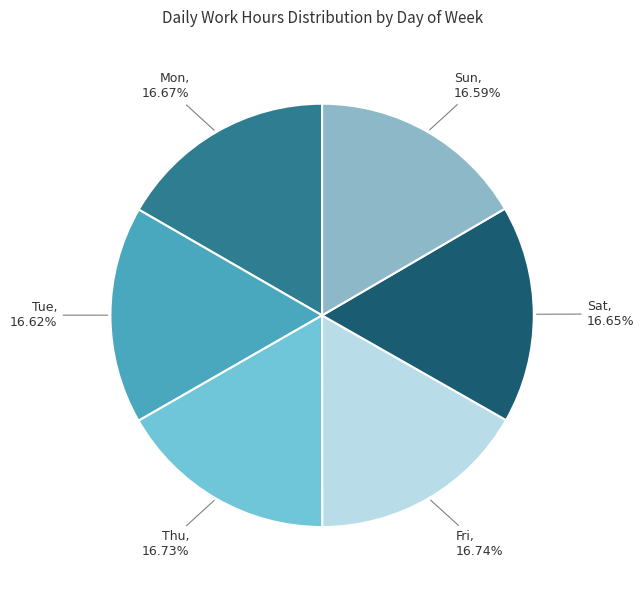

What is the total percentage of Thu and Sat?

33.4%